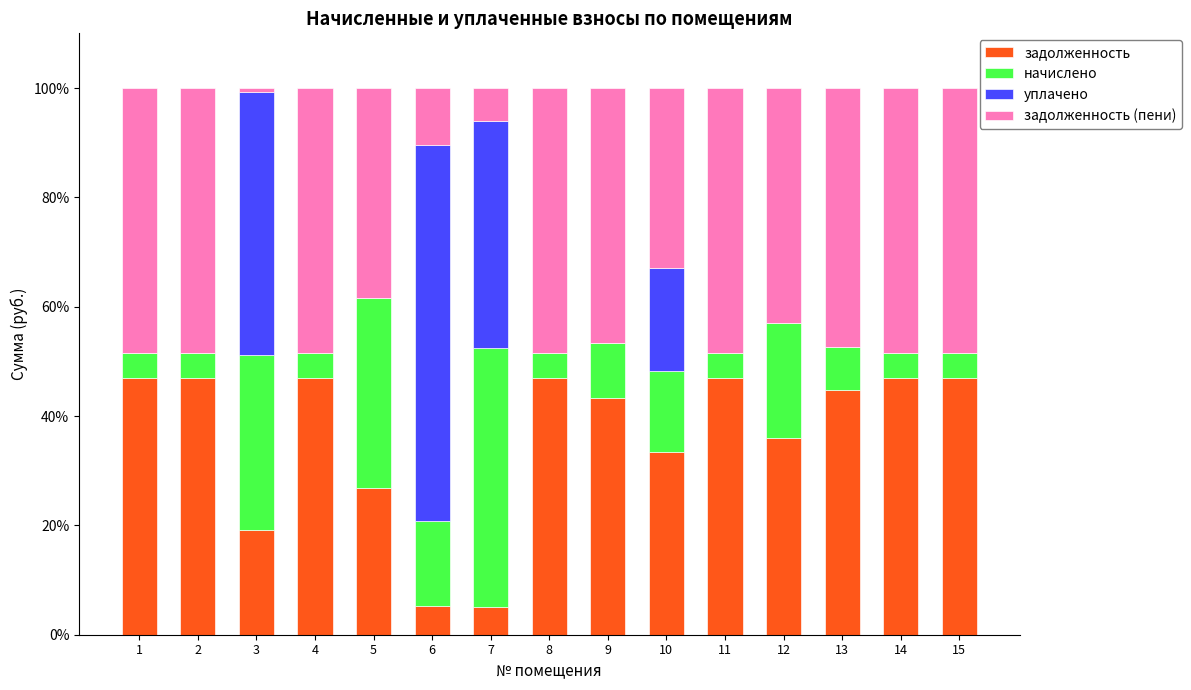

Does the chart contain stacked bars?

Yes